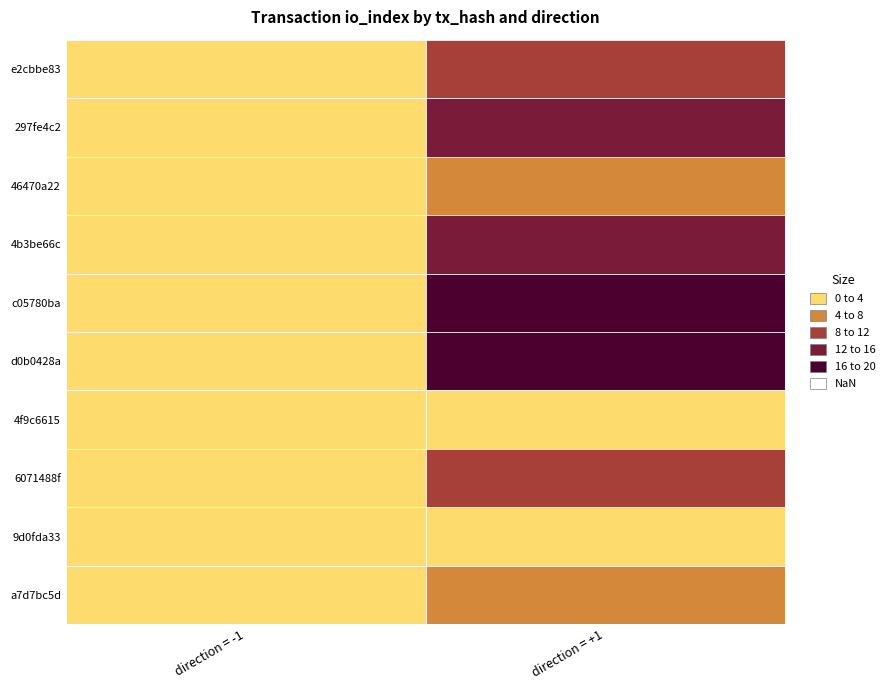

Which series has the largest total across all categories?

c05780ba